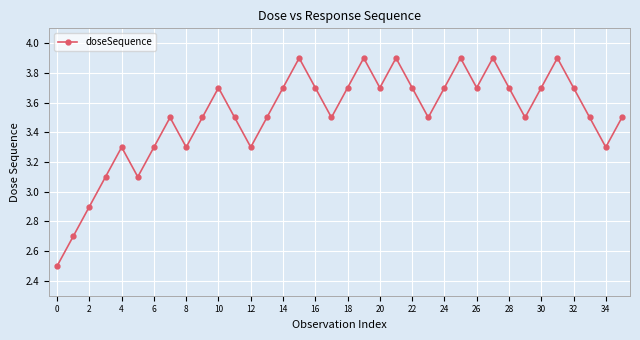

How many interior local valleys (lower than both neighbors) does the data have?

9